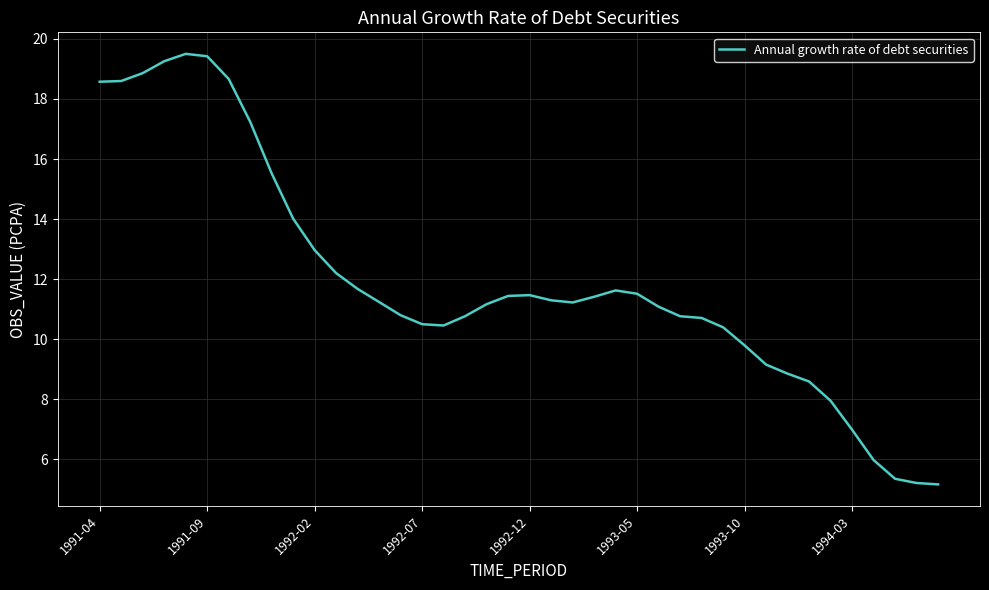

What is the difference between the maximum and minimum values?

14.3